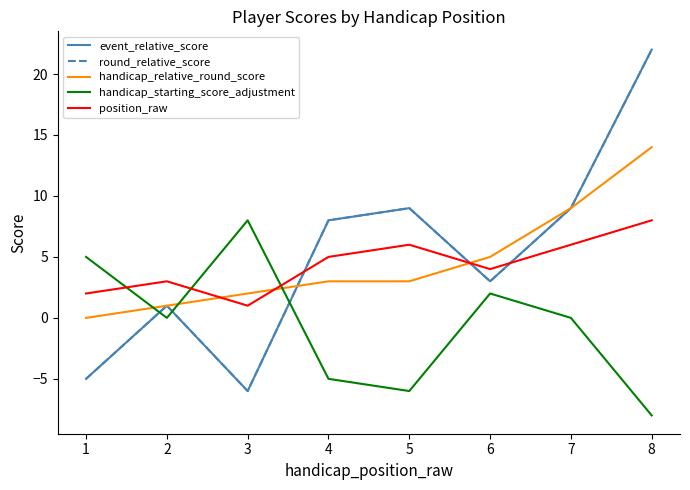

Which has a higher value, 4 or 2?

4